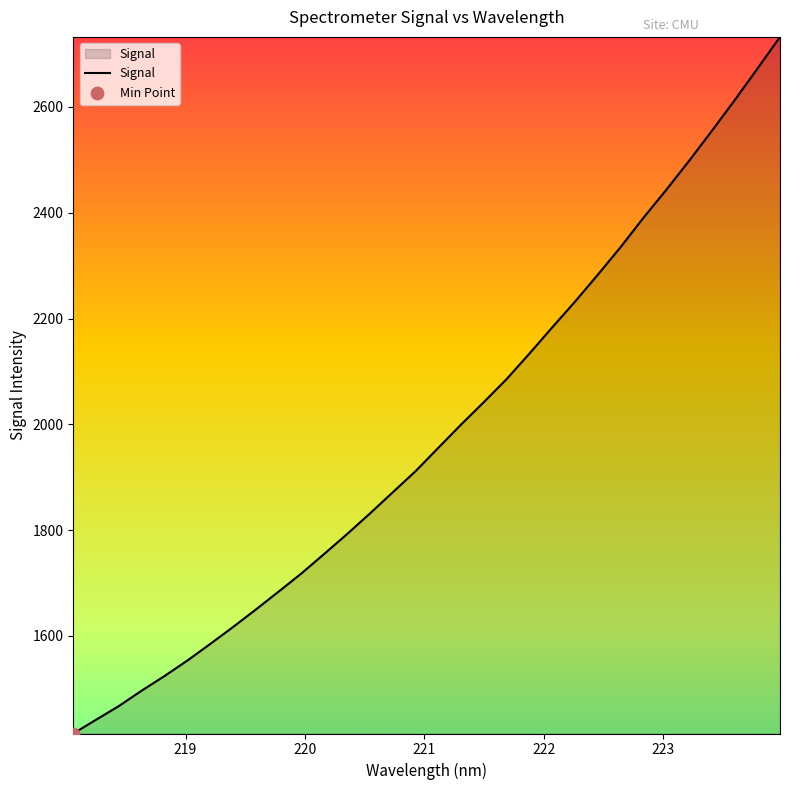

What is the maximum value shown in the chart?

2732.2